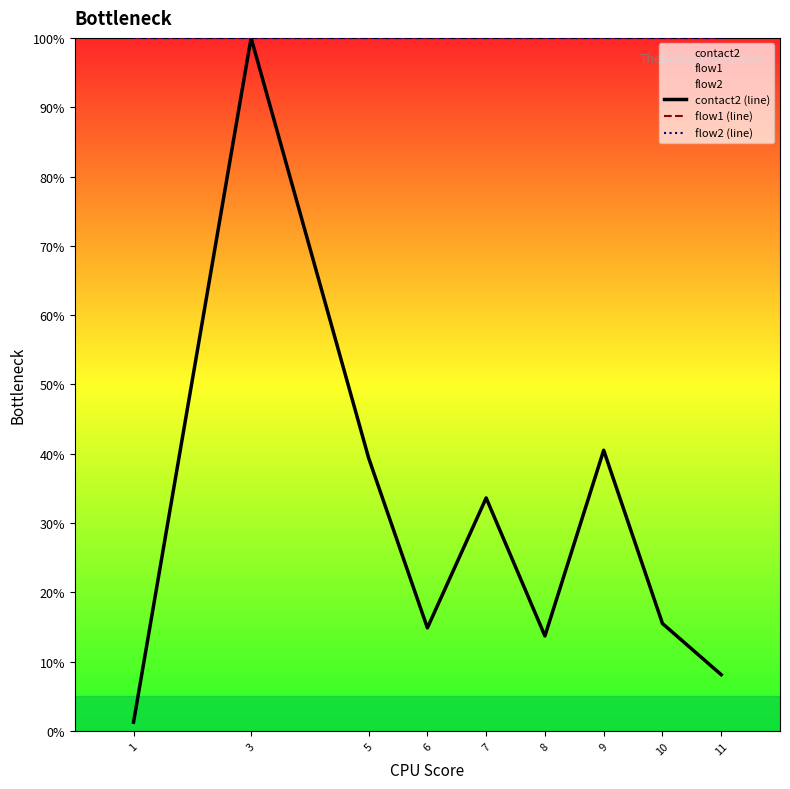

How many lines are shown in the chart?

3